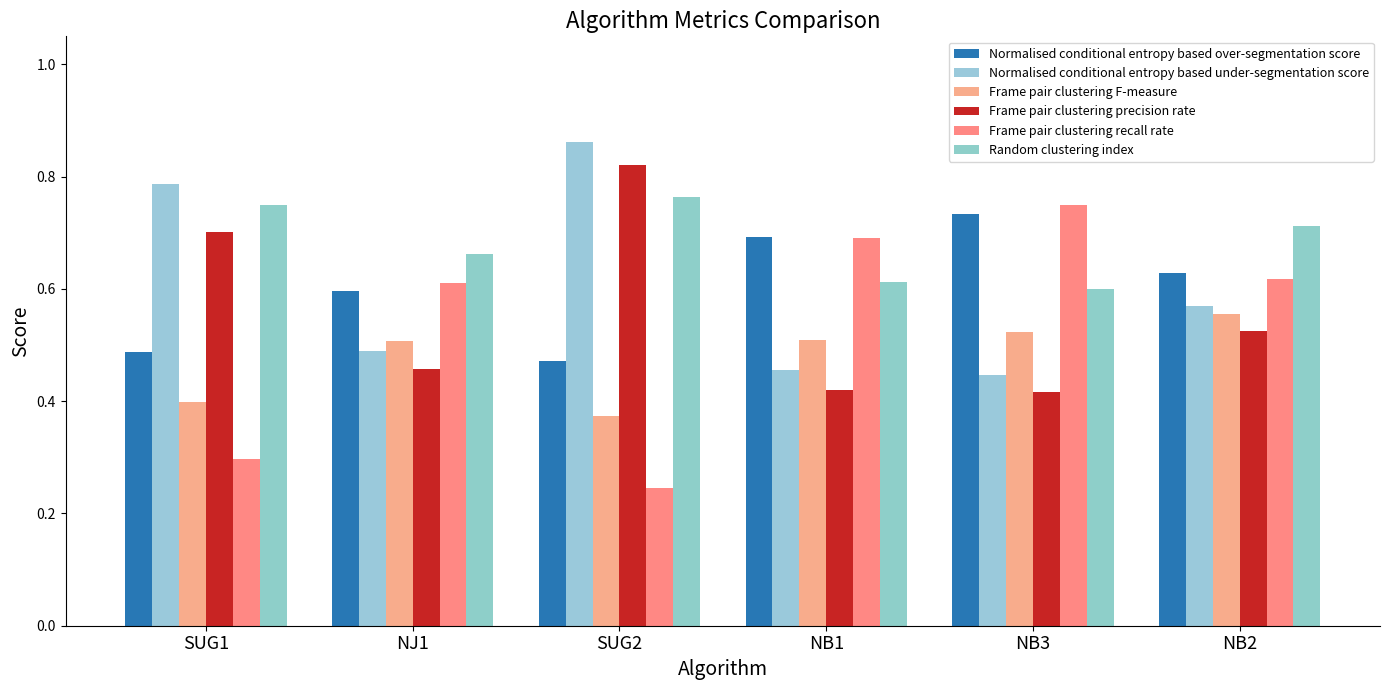

Where is Normalised conditional entropy based over-segmentation score nearest to the value 0?

SUG2